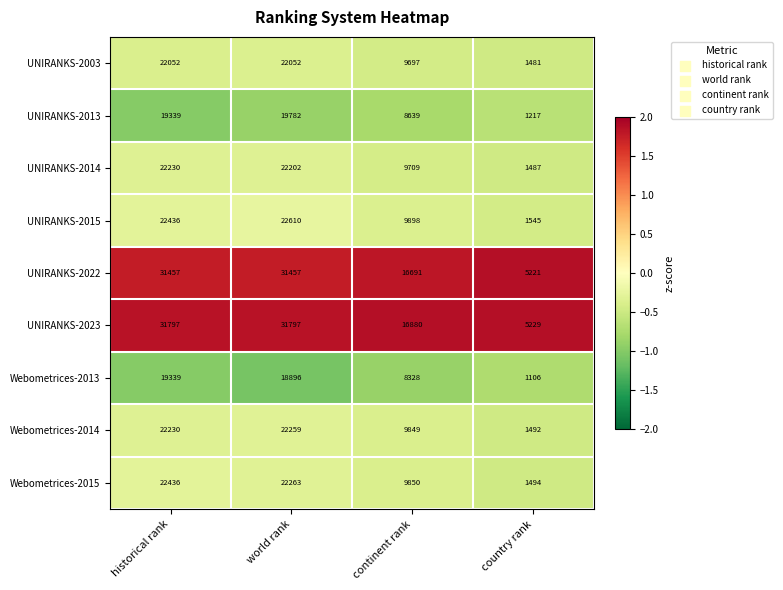

Which series has the widest spread of values?

UNIRANKS-2023